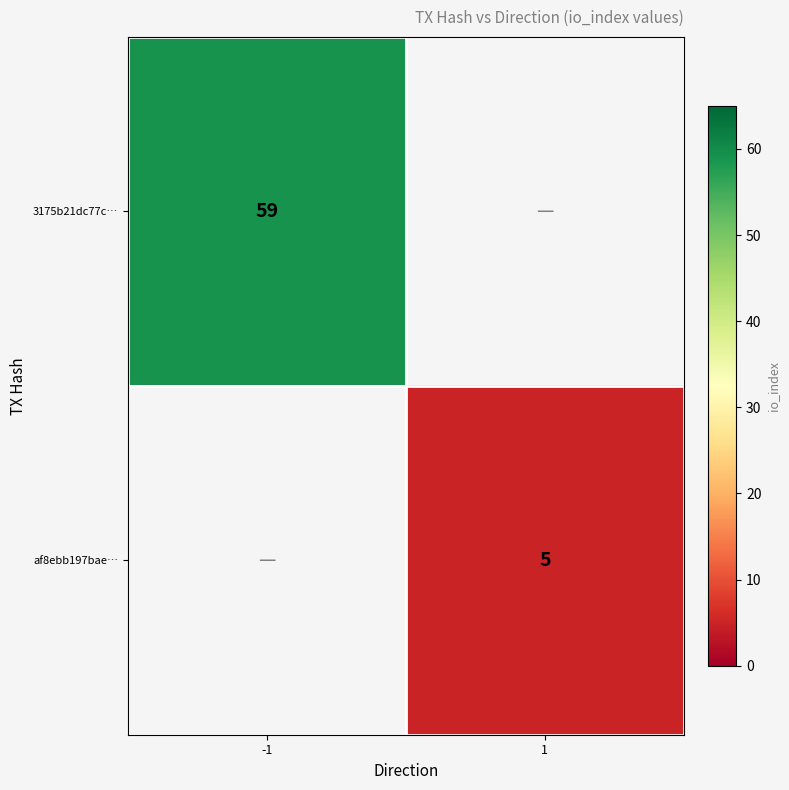

Is the value of 3175b21dc77c… at -1 greater than the value of af8ebb197bae… at 1?

Yes